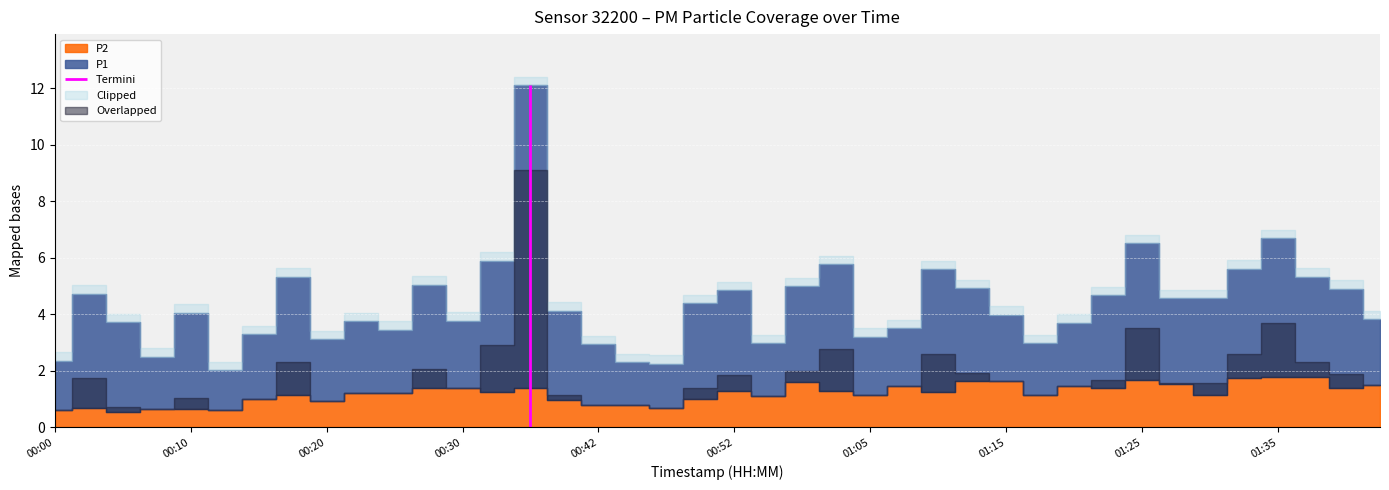

What is the difference between the P2 values at 00:00 and 01:18?

0.5